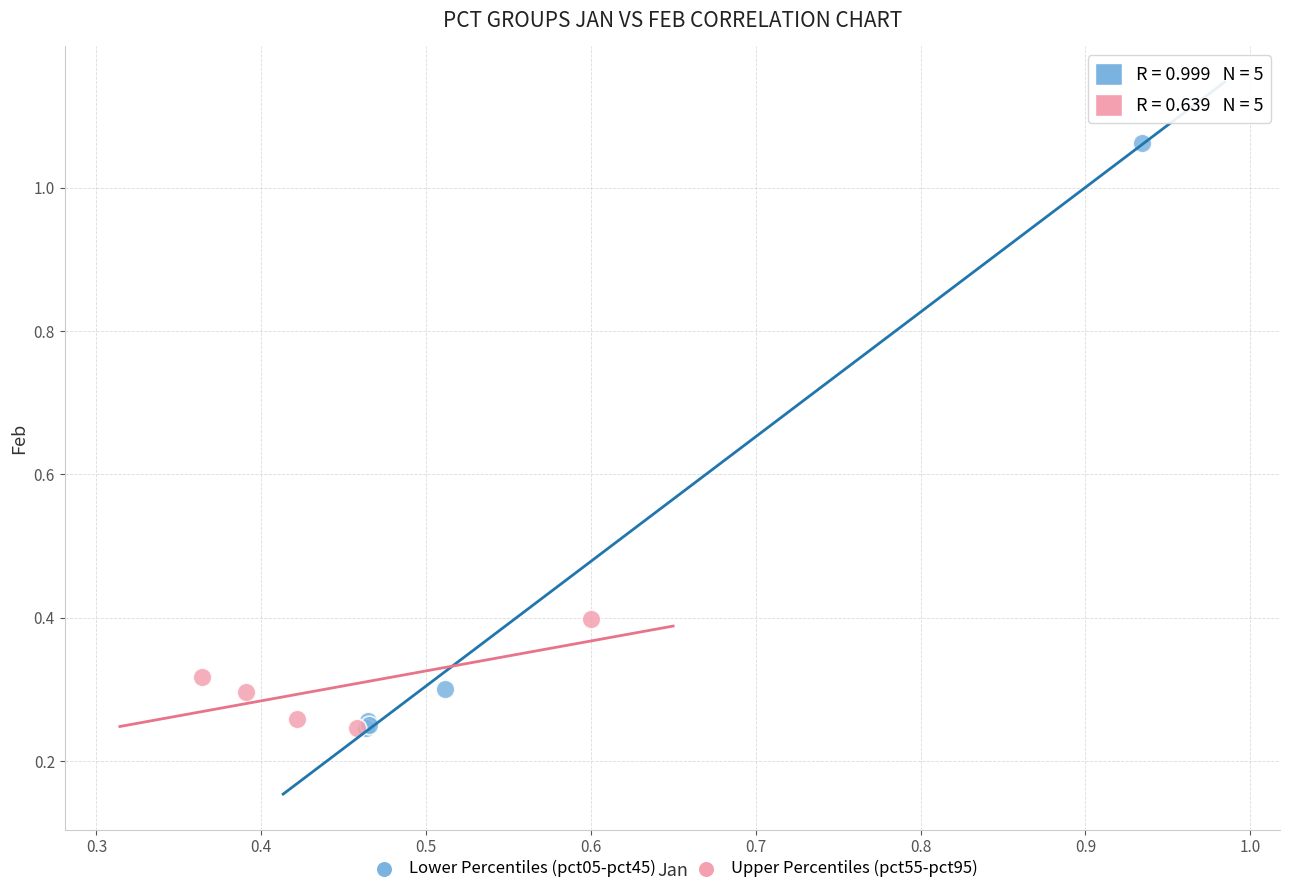

Which series contains the highest Y value?

Lower Percentiles (pct05-pct45)